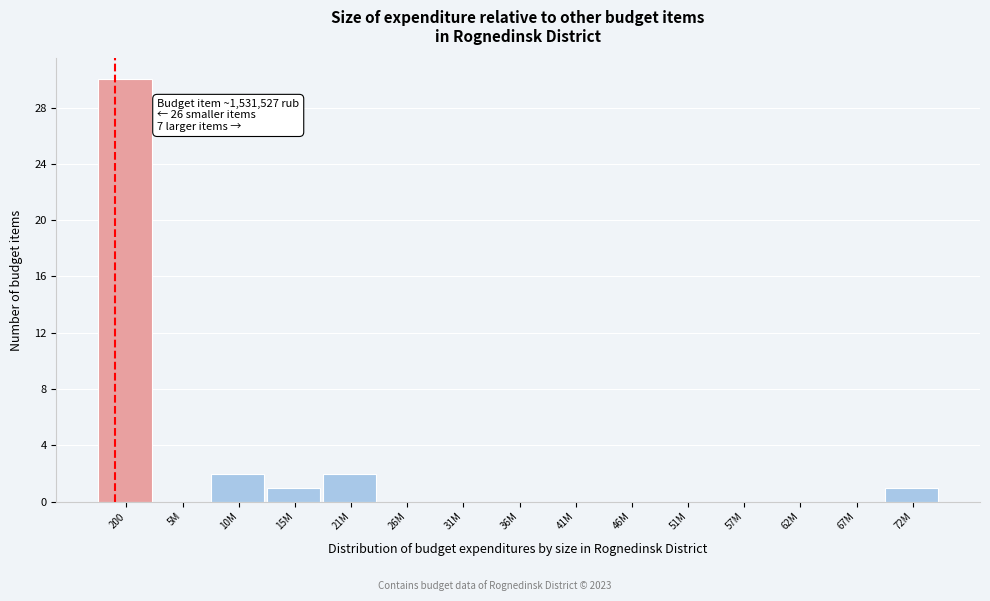

Reading left to right, list all the values displayed in this chart.

200=30	5M=0	10M=2	15M=1	21M=2	26M=0	31M=0	36M=0	41M=0	46M=0	51M=0	57M=0	62M=0	67M=0	72M=1